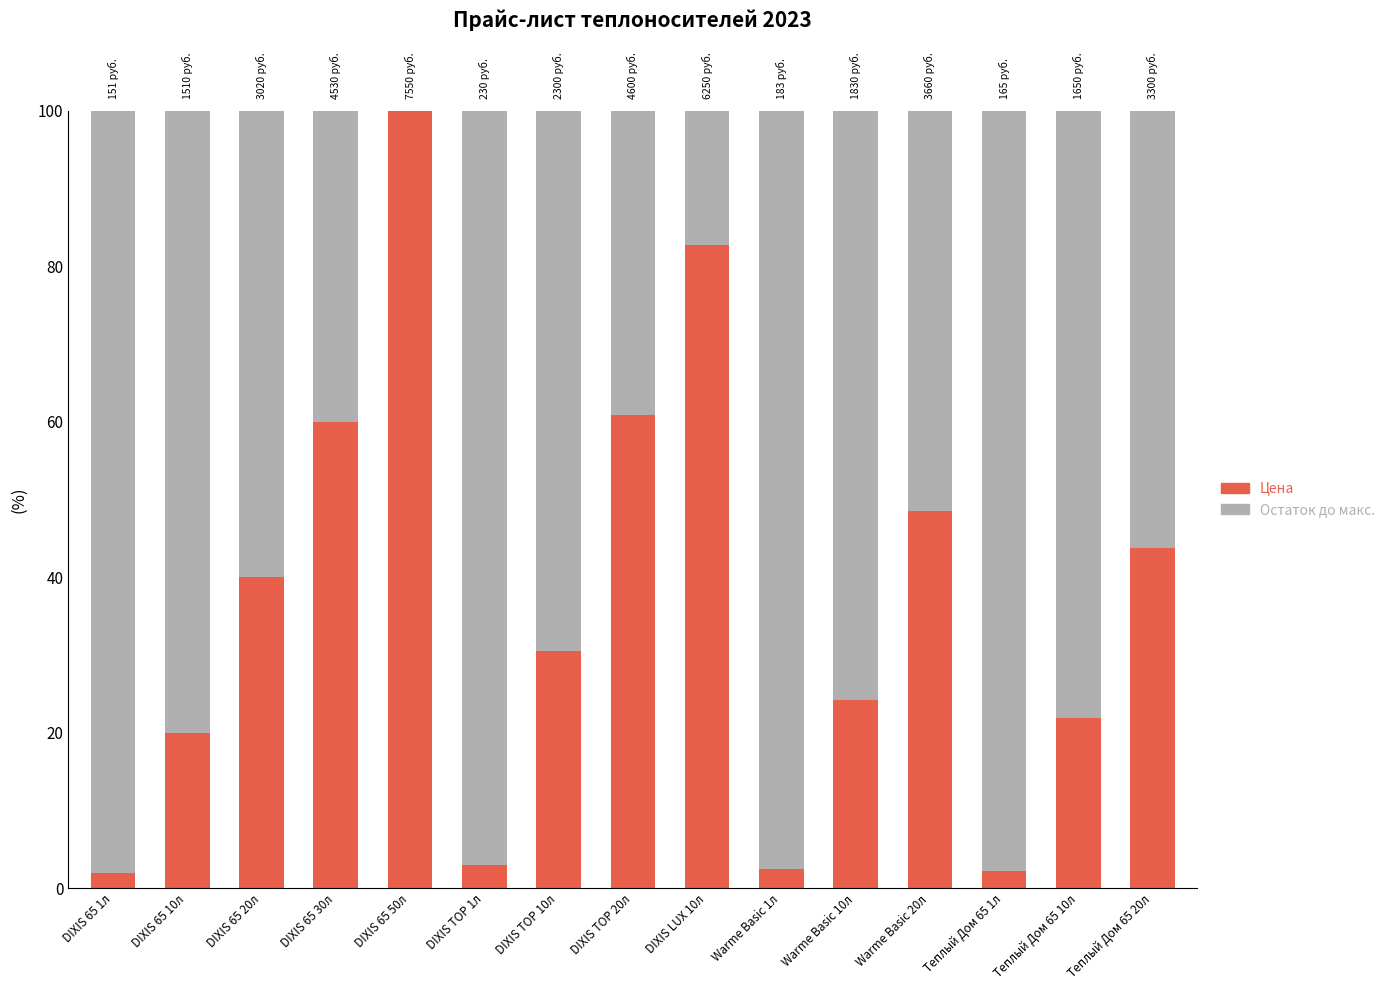

What is the total value across all series at DIXIS 65 1л?

100.0